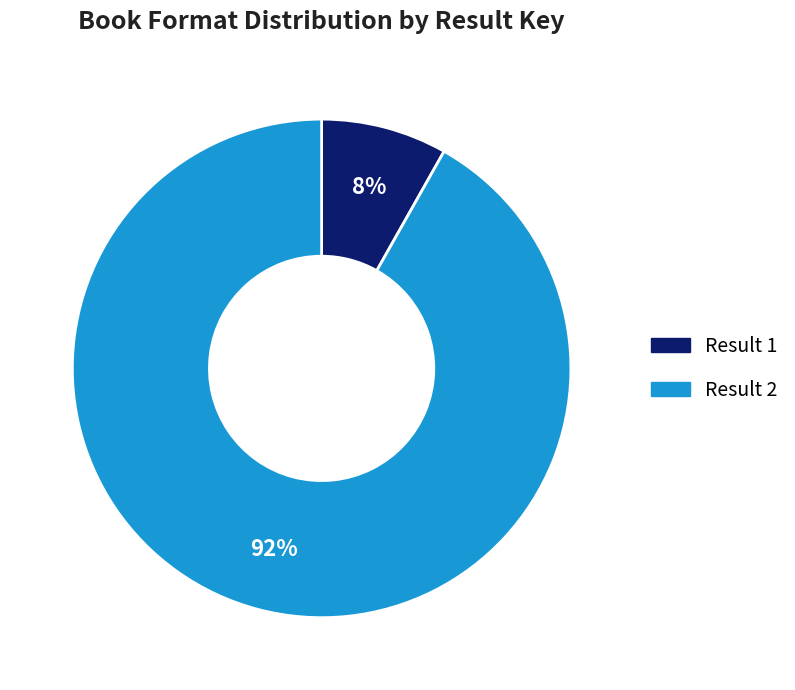

Which slice is the largest?

Result 2